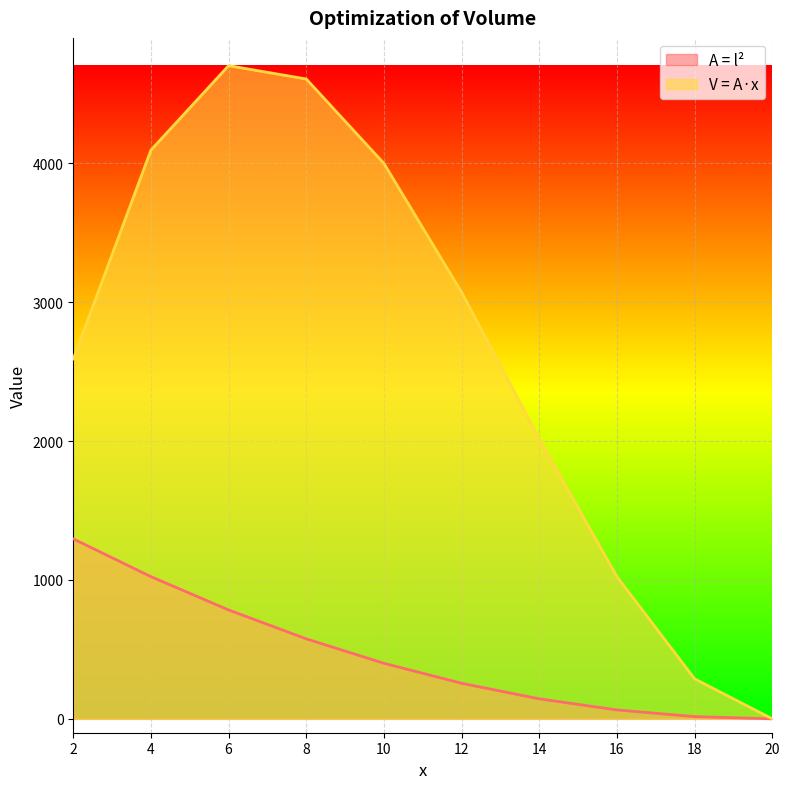

What are all the series names shown in the legend?

A = l², V = A·x